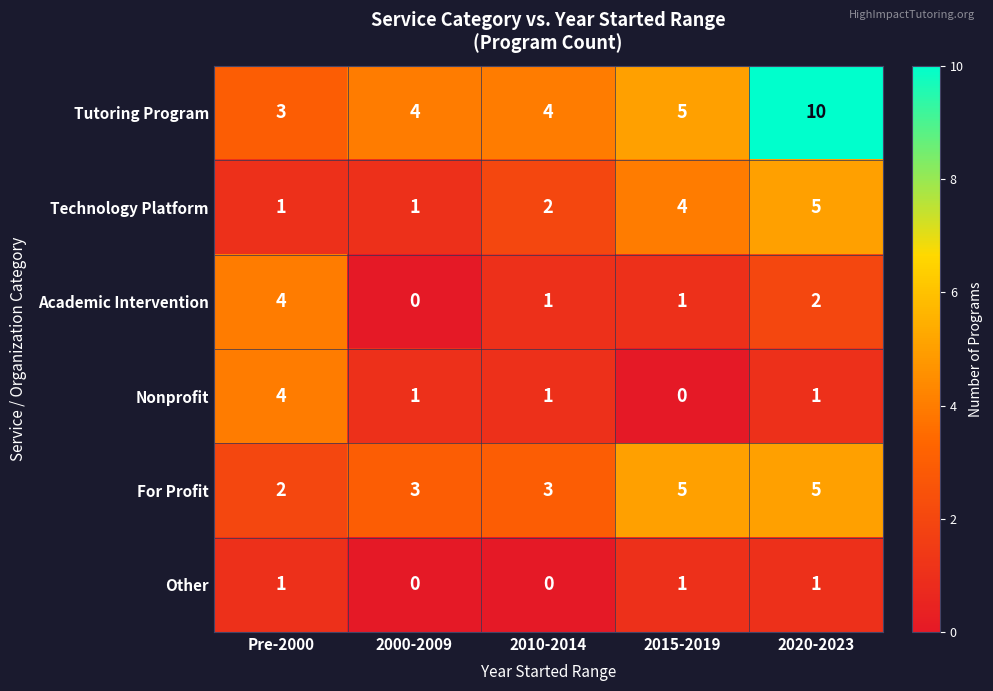

At which category does the chart reach its peak across all series?

2020-2023